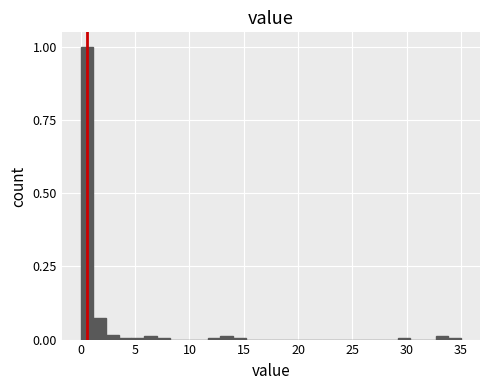

Read against the x-axis, roughly where is the centre of the tallest bar?

0.5